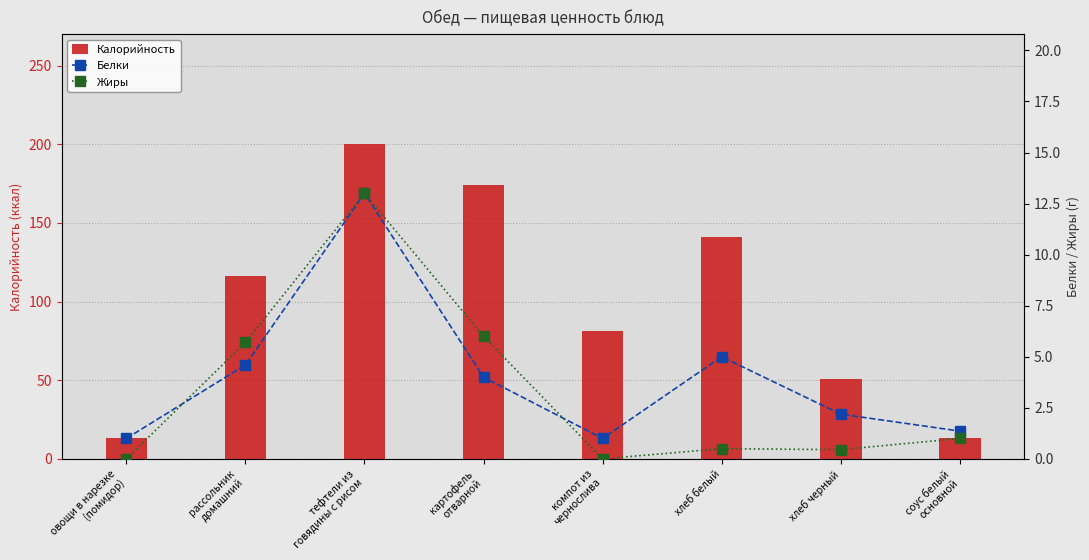

What is the sum of the Жиры values at компот из
чернослива and соус белый
основной?

1.0